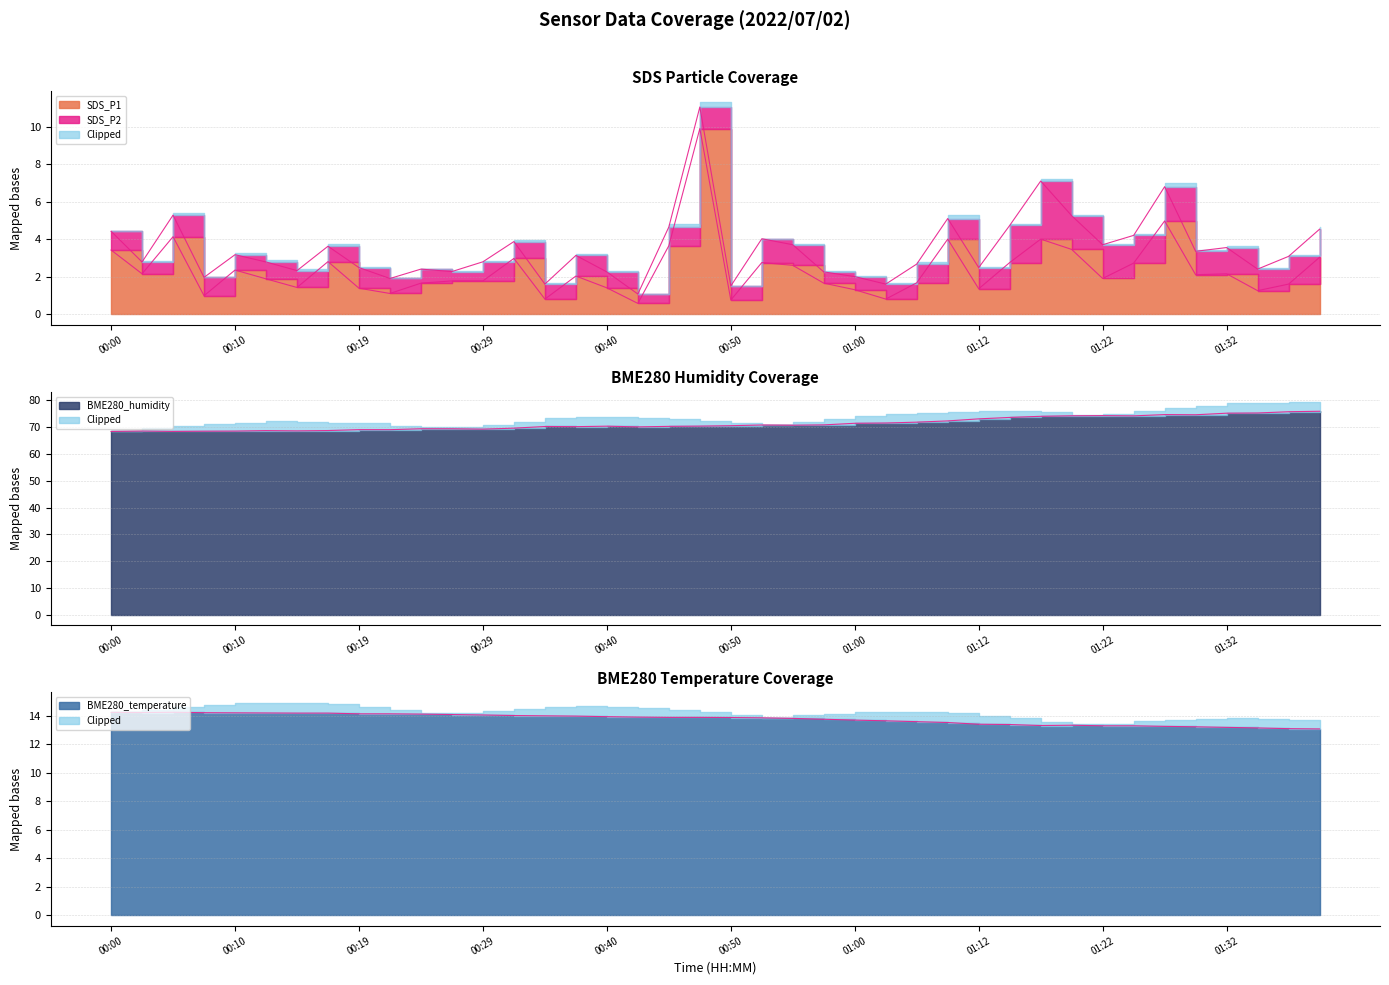

What is the approximate value of SDS_P1 at 01:12?

1.4